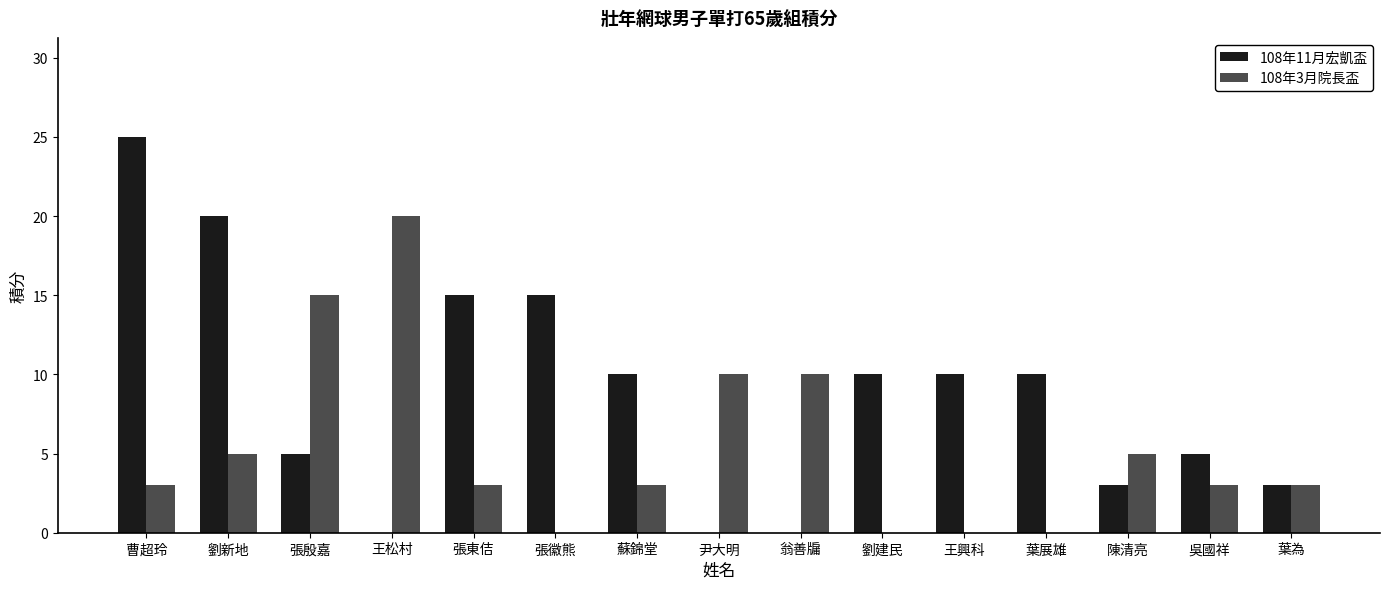

What is the difference between the 108年11月宏凱盃 values at 張東佶 and 劉建民?

5